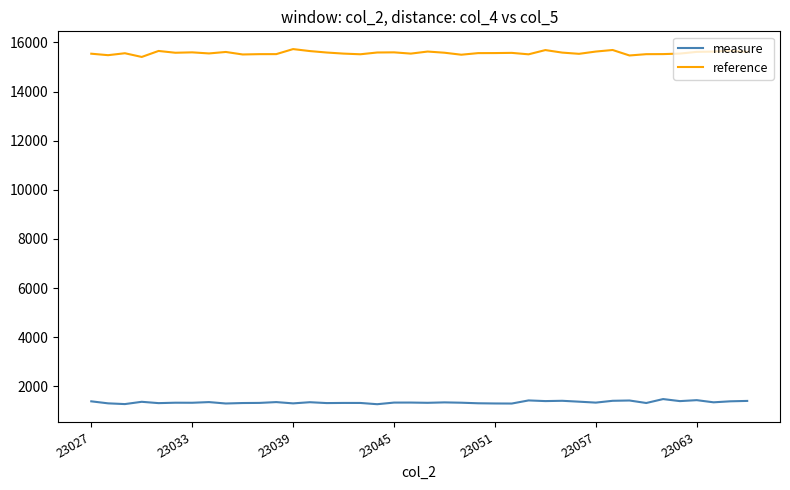

What is the lowest value of the measure series?

1270